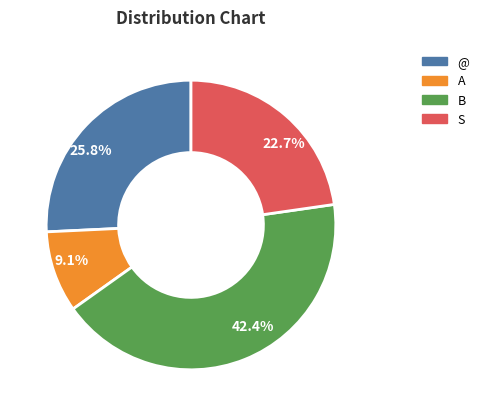

Is 22.7% the majority of the pie?

No